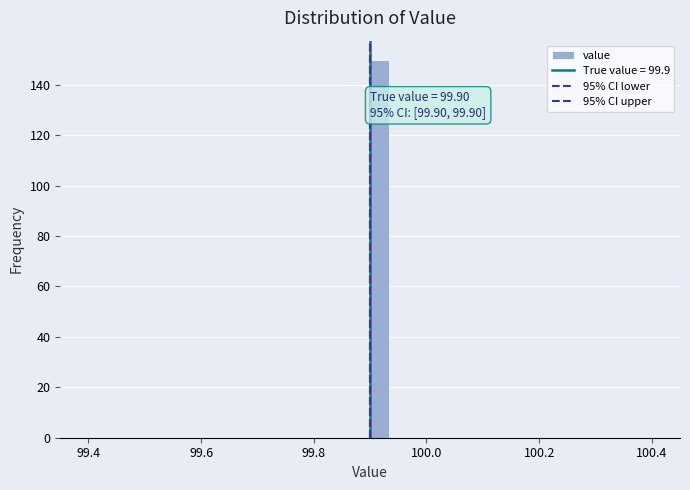

Read against the x-axis, roughly where is the centre of the tallest bar?

99.92